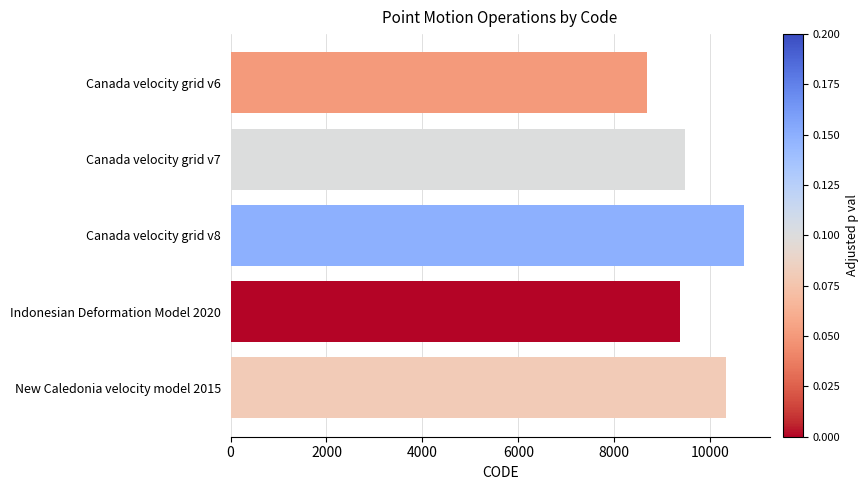

Rank the categories by value from lowest to highest.

Canada velocity grid v6, Indonesian Deformation Model 2020, Canada velocity grid v7, New Caledonia velocity model 2015, Canada velocity grid v8